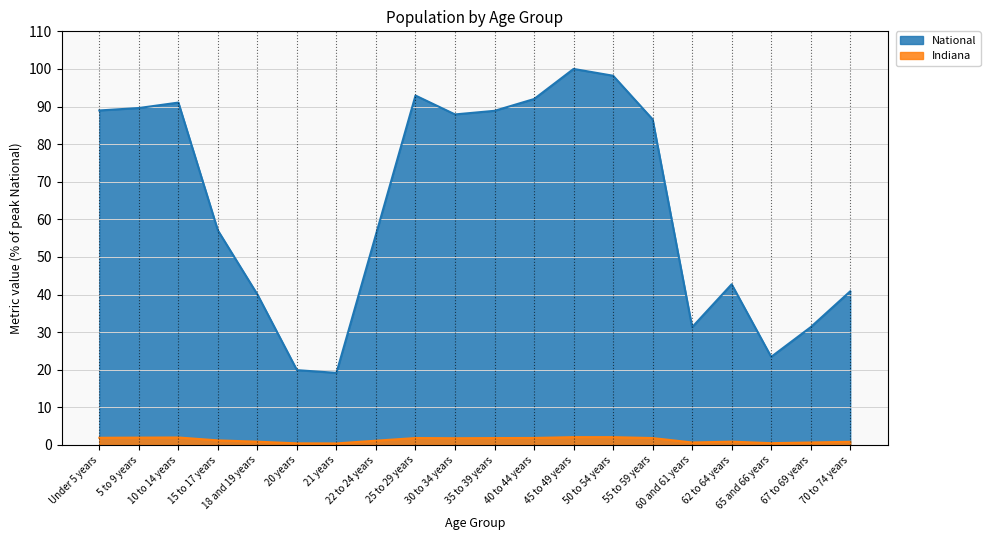

What position from the right is 5 to 9 years?

19